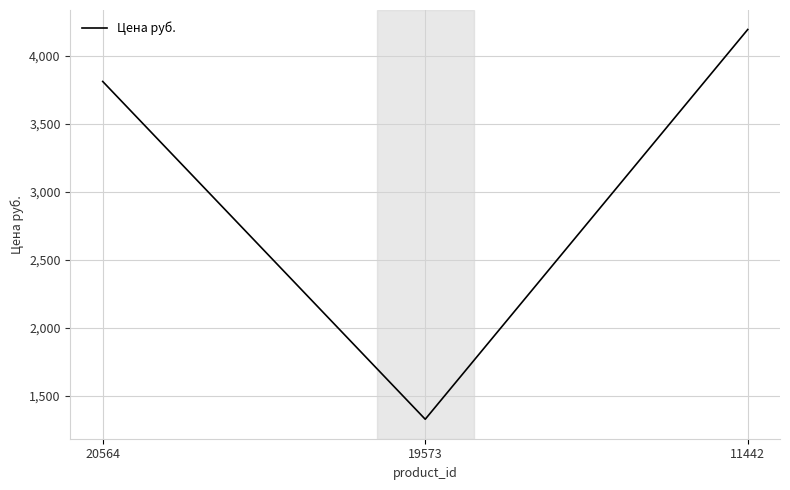

The value at 19573 is 1328.7. True or false?

True